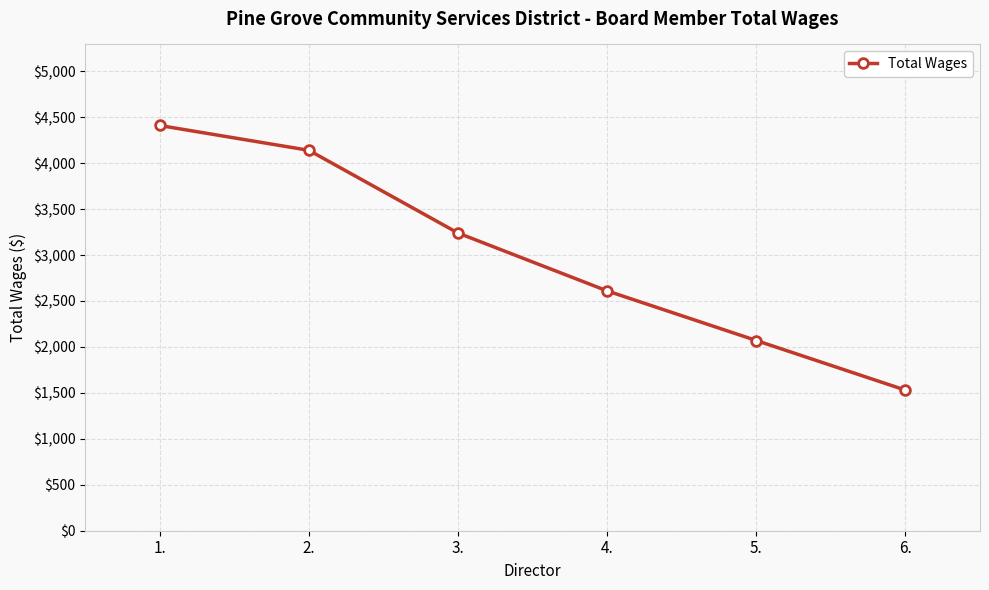

What is the average value?

3000